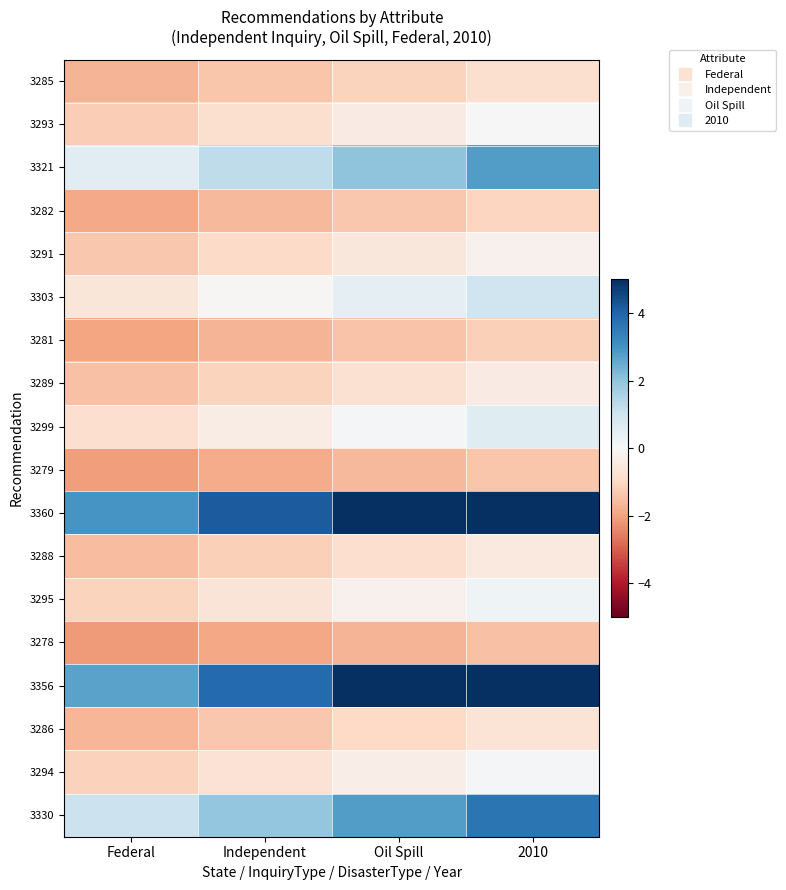

Reading left to right, what are all the values shown in this chart?

3285: Federal=-1.7	Independent=-1.4	Oil Spill=-1.1	2010=-0.8
3293: Federal=-1.2	Independent=-0.8	Oil Spill=-0.4	2010=0.0
3321: Federal=0.5	Independent=1.3	Oil Spill=2.0	2010=2.8
3282: Federal=-1.9	Independent=-1.6	Oil Spill=-1.4	2010=-1.1
3291: Federal=-1.3	Independent=-1.0	Oil Spill=-0.6	2010=-0.2
3303: Federal=-0.6	Independent=-0.1	Oil Spill=0.5	2010=1.0
3281: Federal=-2.0	Independent=-1.7	Oil Spill=-1.4	2010=-1.2
3289: Federal=-1.5	Independent=-1.1	Oil Spill=-0.8	2010=-0.4
3299: Federal=-0.8	Independent=-0.4	Oil Spill=0.1	2010=0.6
3279: Federal=-2.1	Independent=-1.9	Oil Spill=-1.6	2010=-1.4
3360: Federal=2.9	Independent=4.2	Oil Spill=5.0	2010=5.0
3288: Federal=-1.5	Independent=-1.2	Oil Spill=-0.8	2010=-0.5
3295: Federal=-1.1	Independent=-0.7	Oil Spill=-0.2	2010=0.2
3278: Federal=-2.1	Independent=-1.9	Oil Spill=-1.7	2010=-1.5
3356: Federal=2.7	Independent=3.9	Oil Spill=5.0	2010=5.0
3286: Federal=-1.7	Independent=-1.3	Oil Spill=-1.0	2010=-0.7
3294: Federal=-1.2	Independent=-0.7	Oil Spill=-0.3	2010=0.1
3330: Federal=1.1	Independent=1.9	Oil Spill=2.8	2010=3.7